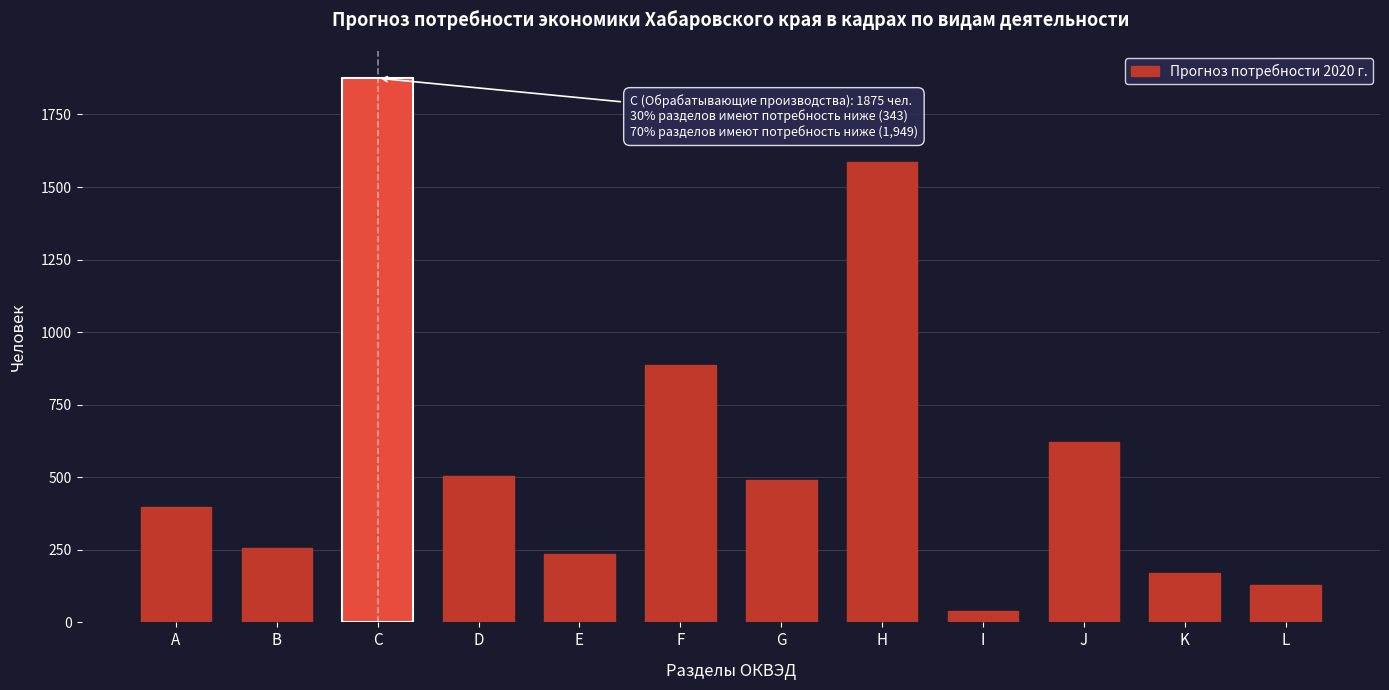

Reading right to left, extract all data points from this chart.

L=130	K=171	J=621	I=39	Н=1587	G=489	F=887	Е=234	D=504	С=1875	В=257	А=397